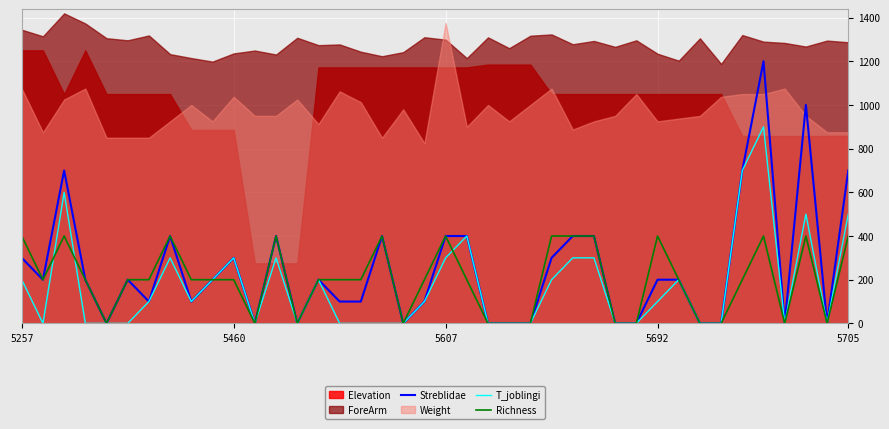

The T_joblingi series shows 0 at 28. True or false?

True